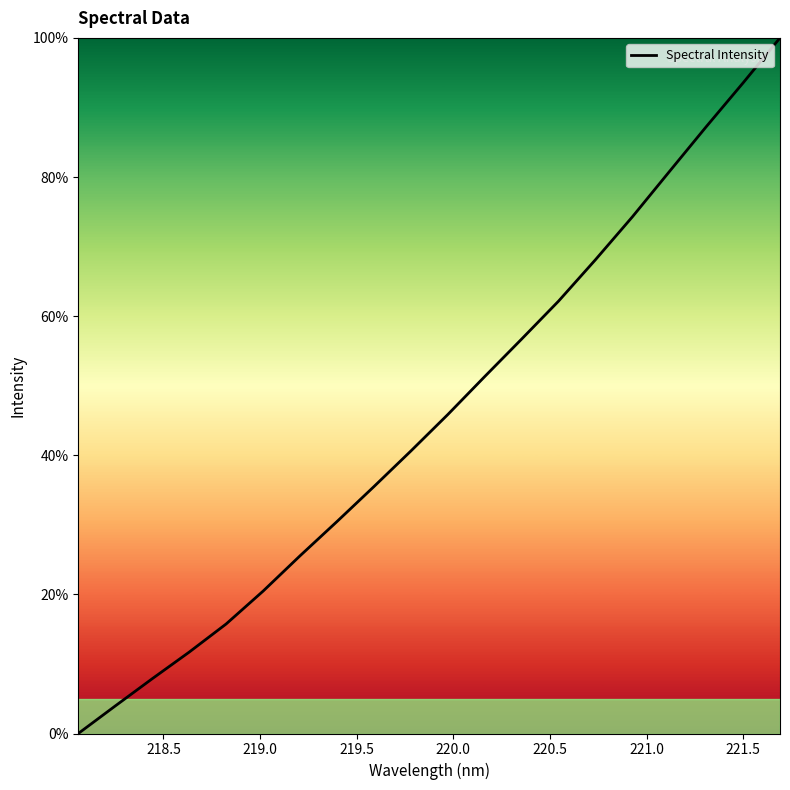

What is the sum of all values?

911.7